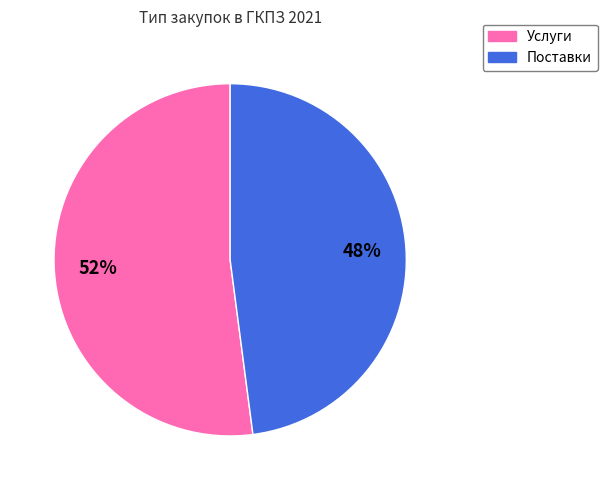

How many slices are in this pie chart?

2